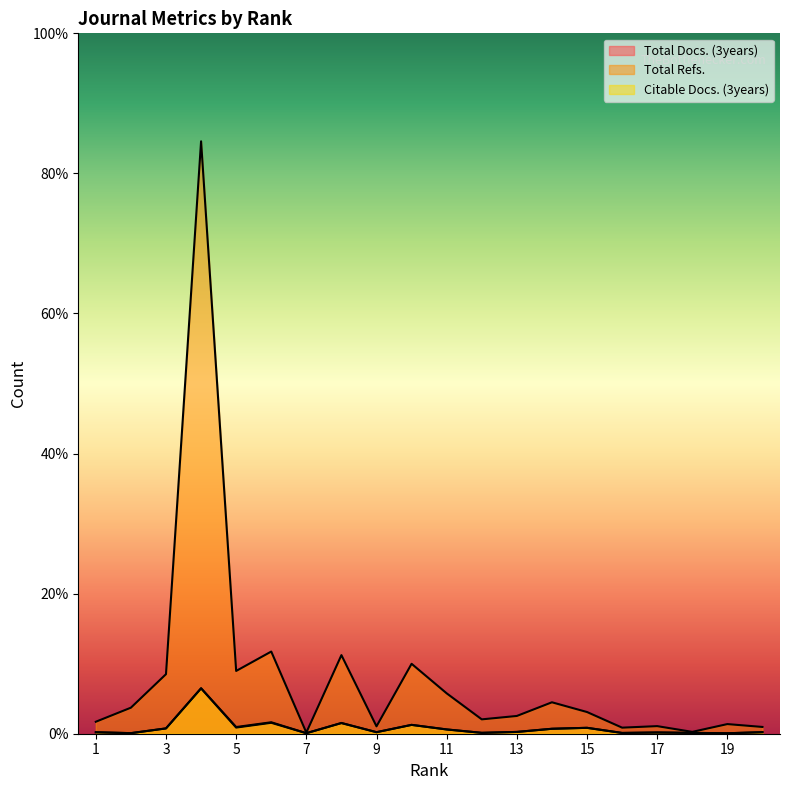

True or false: Total Refs. and Total Docs. (3years) cross at least once.

False